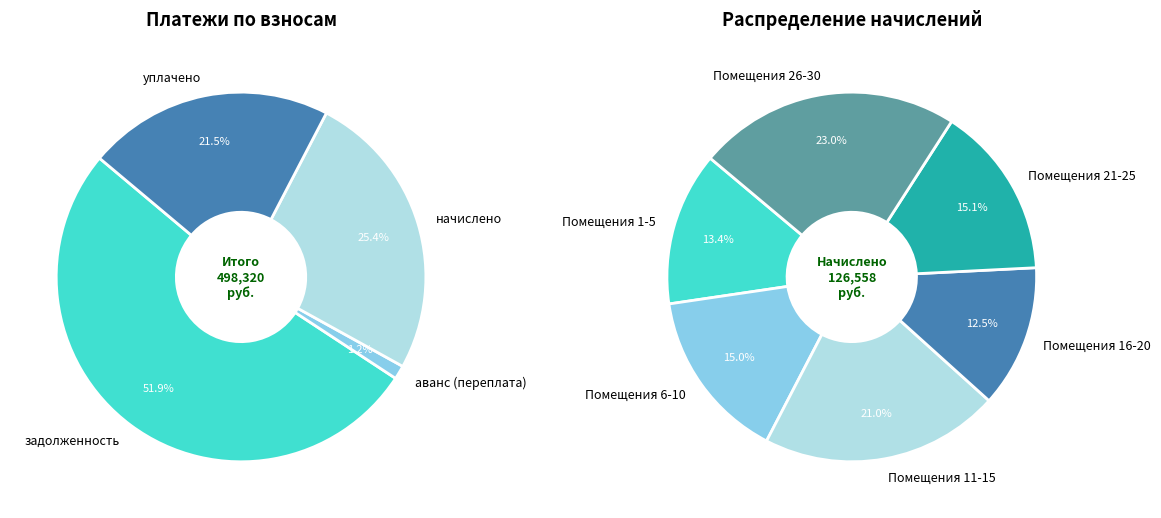

Is 24 the majority of the pie?

No